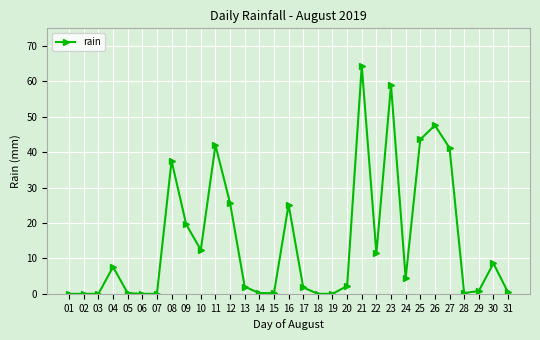

What is the sum of all values?

458.2